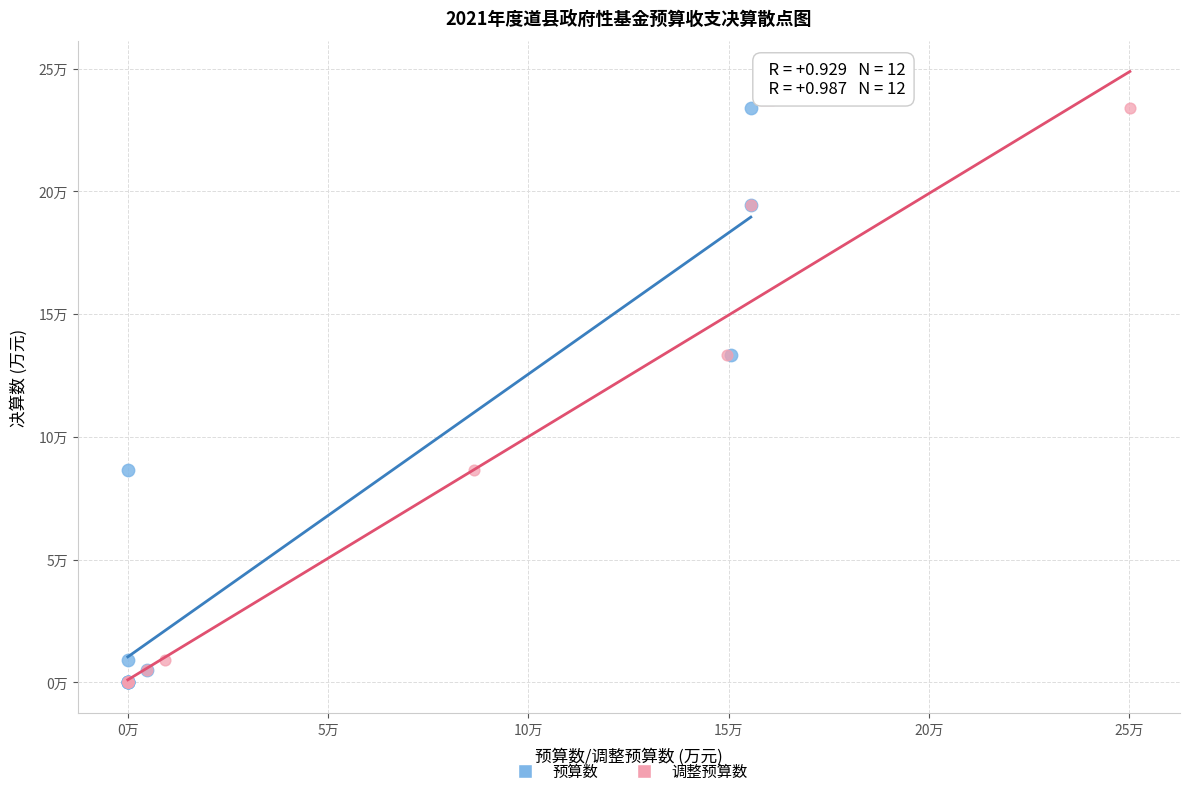

What are all the series names shown in the legend?

预算数, 调整预算数